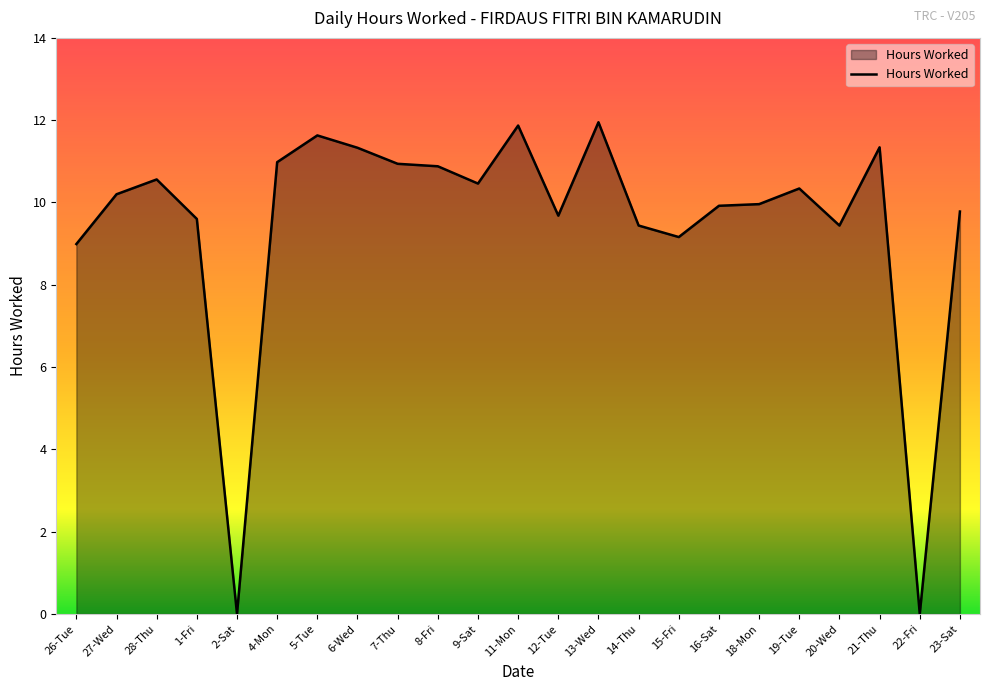

True or false: the data shows 11.0 at 4-Mon.

True